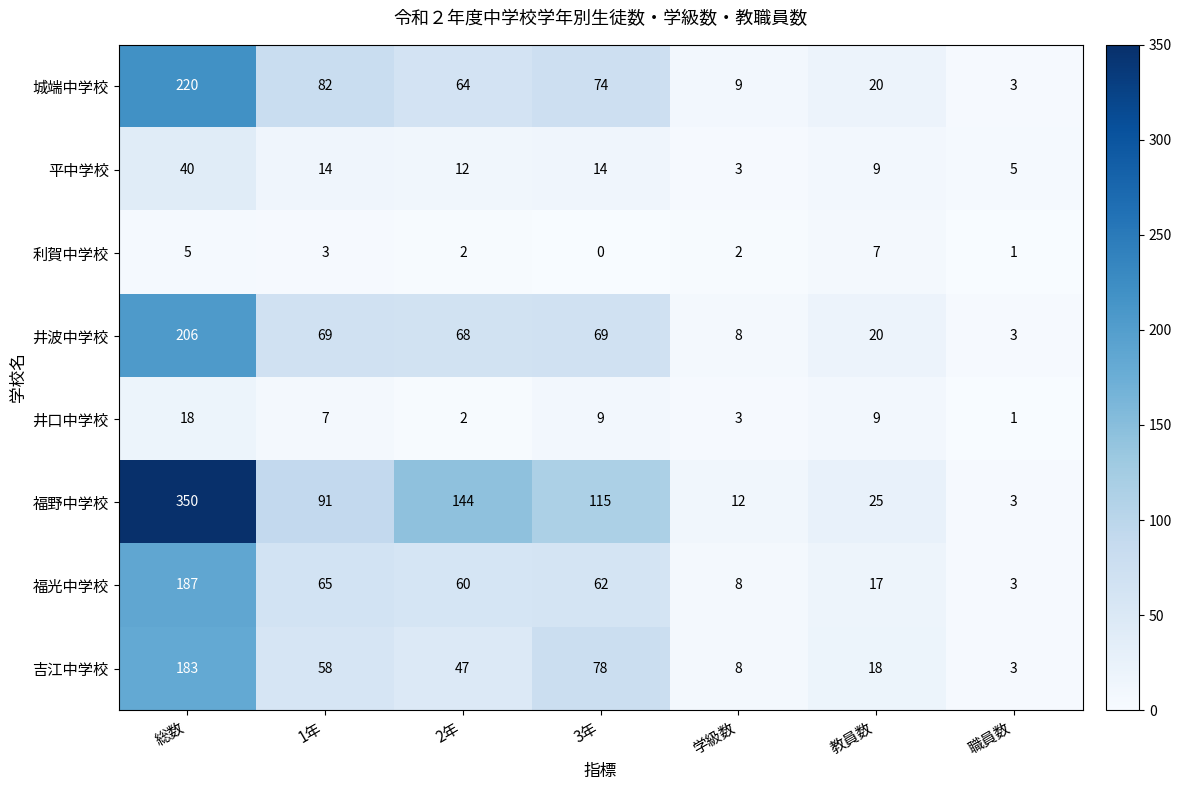

Which category has the lowest value across all series?

3年